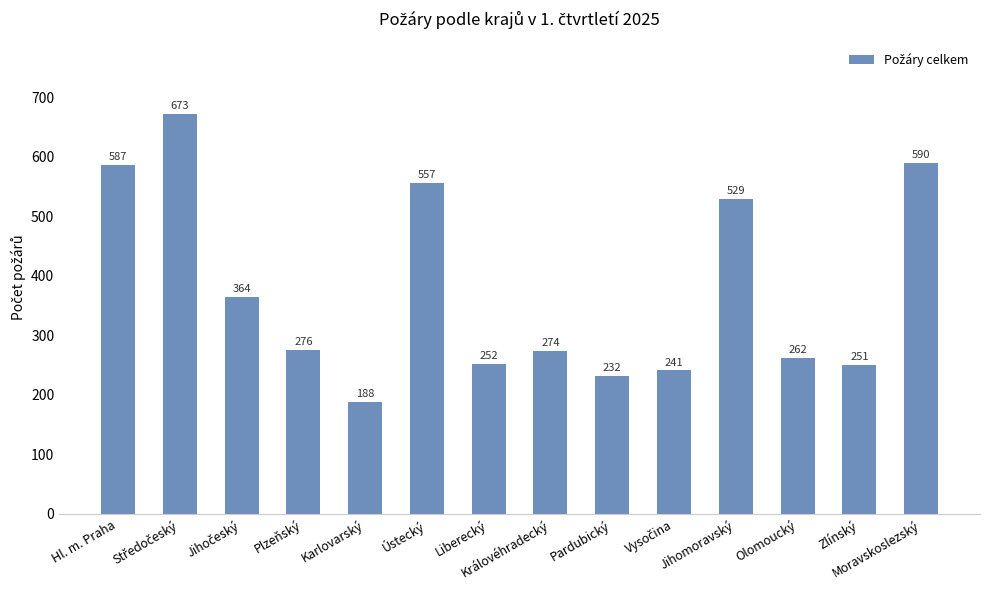

Does the chart contain any negative values?

No